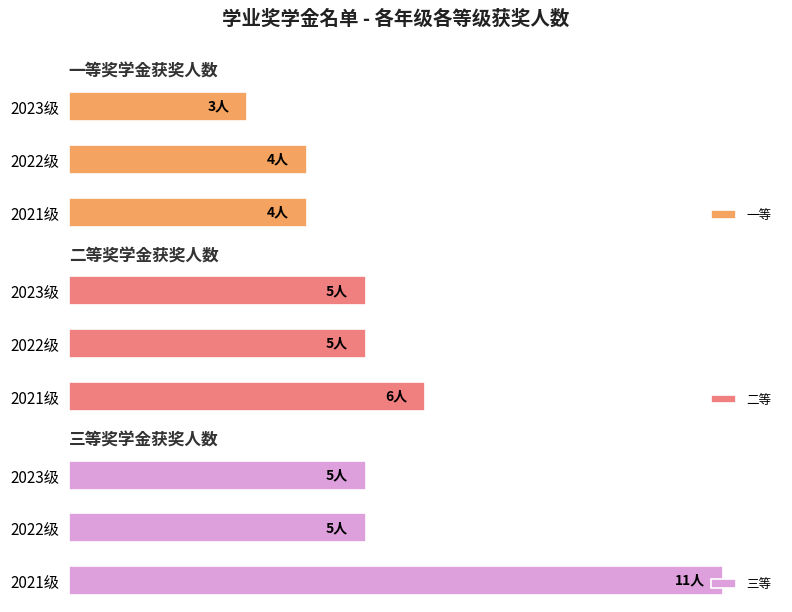

At 2023级, list the series in order from smallest to largest.

一等, 二等, 三等